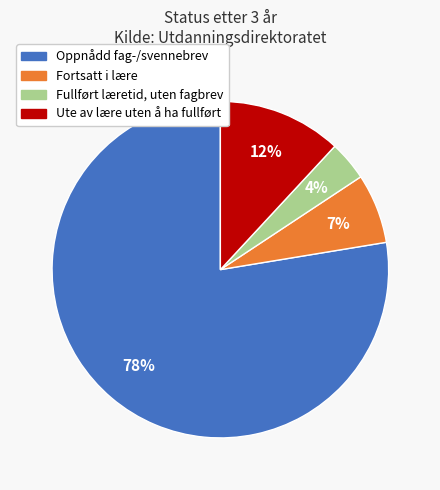

To the nearest percent, what portion does Ute av lære uten å ha fullført represent?

12%